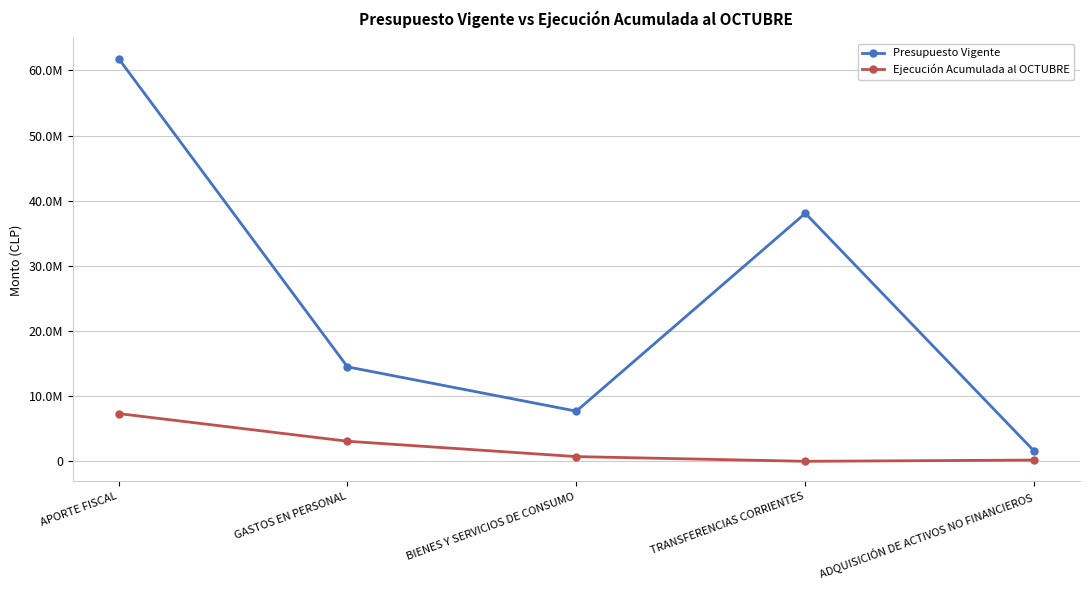

What is the lowest value of the Presupuesto Vigente series?

1561203